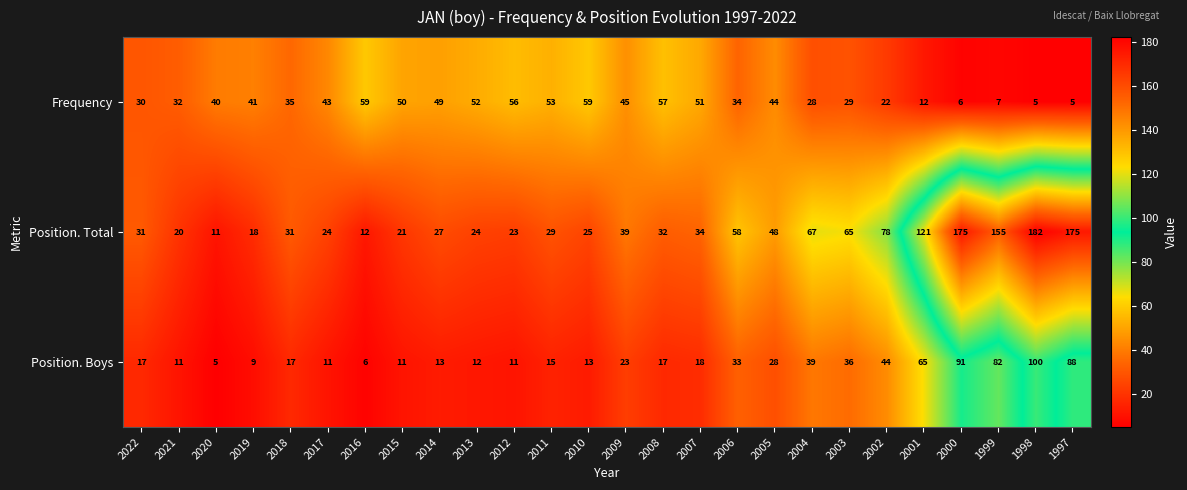

What is the average value of the Frequency series?

36